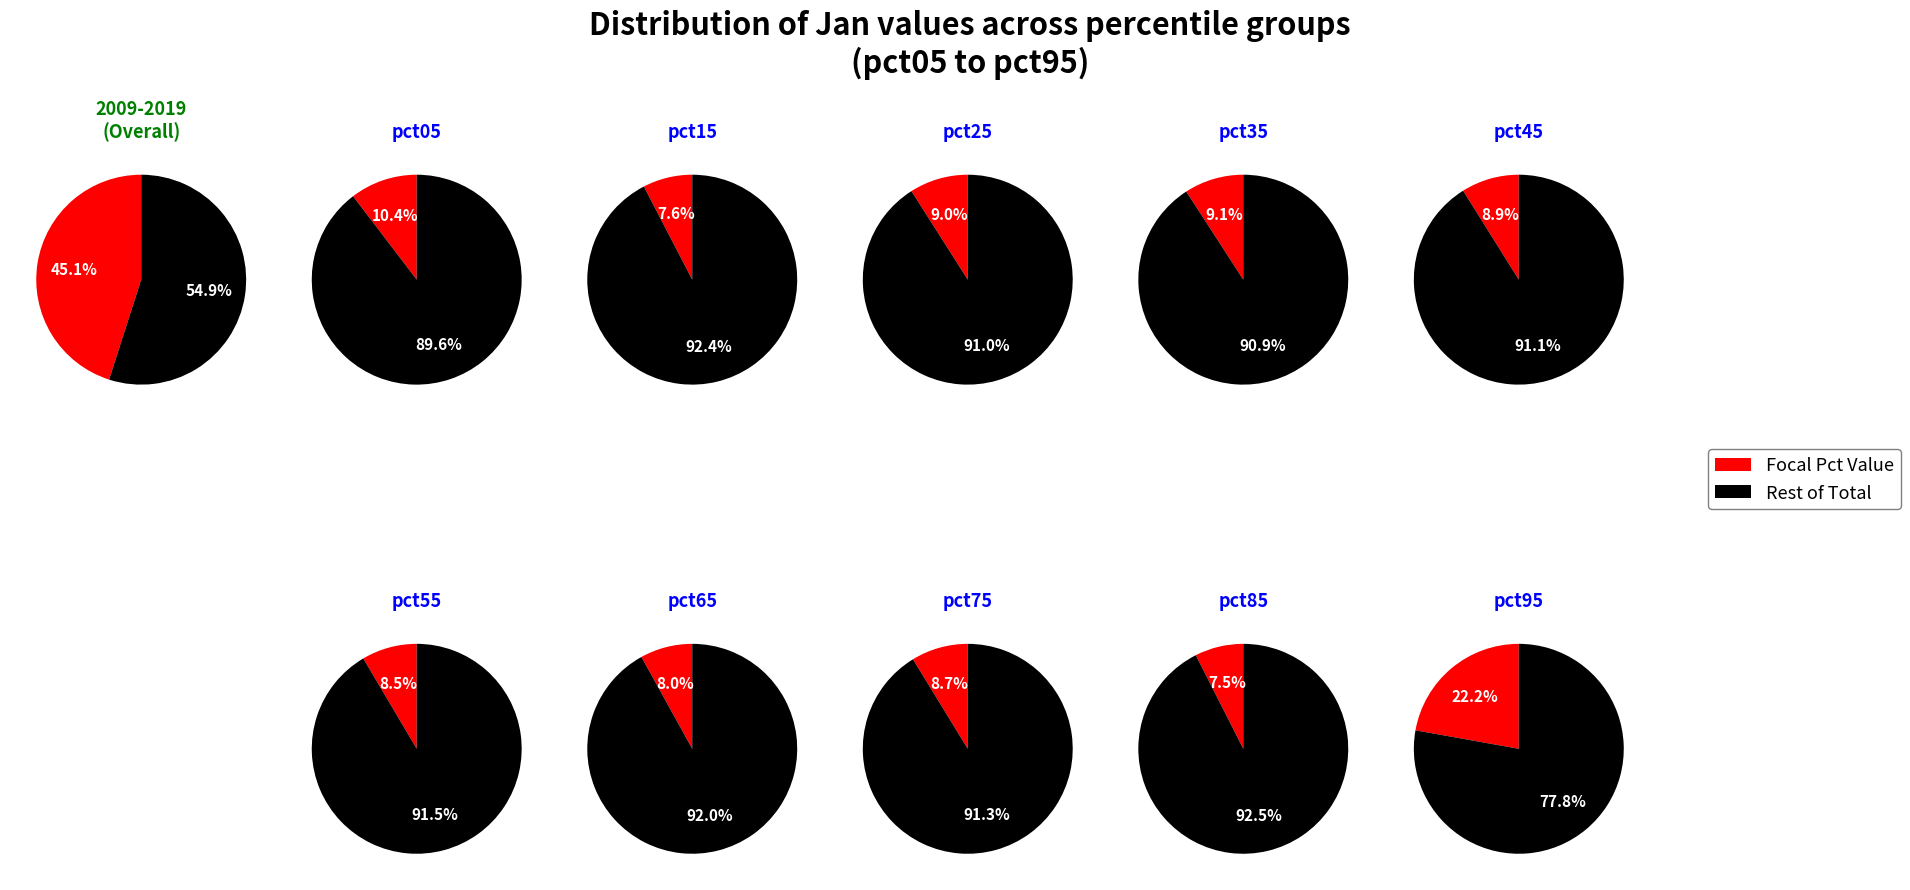

Does pct85 represent more than half of the total?

No